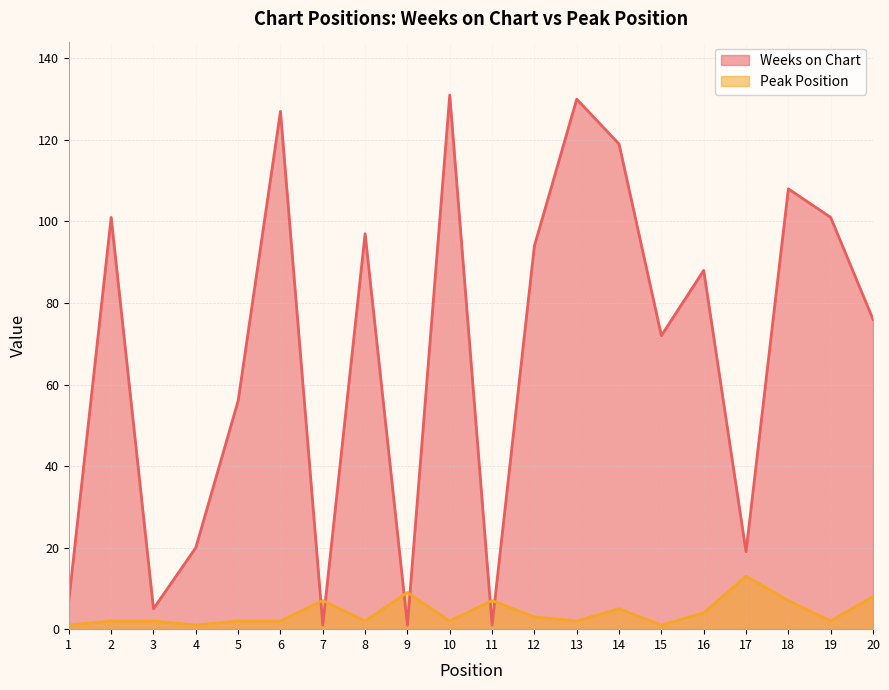

How many values in the Weeks on Chart series are below 88?

10